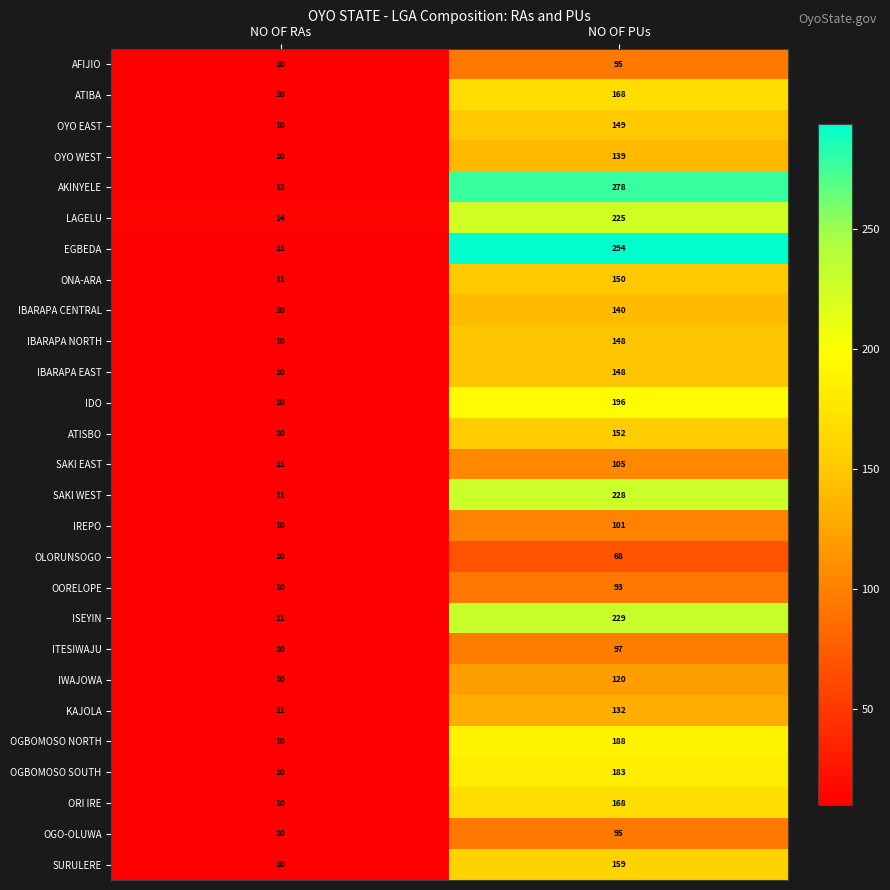

Which category has the highest value across all series?

NO OF PUs